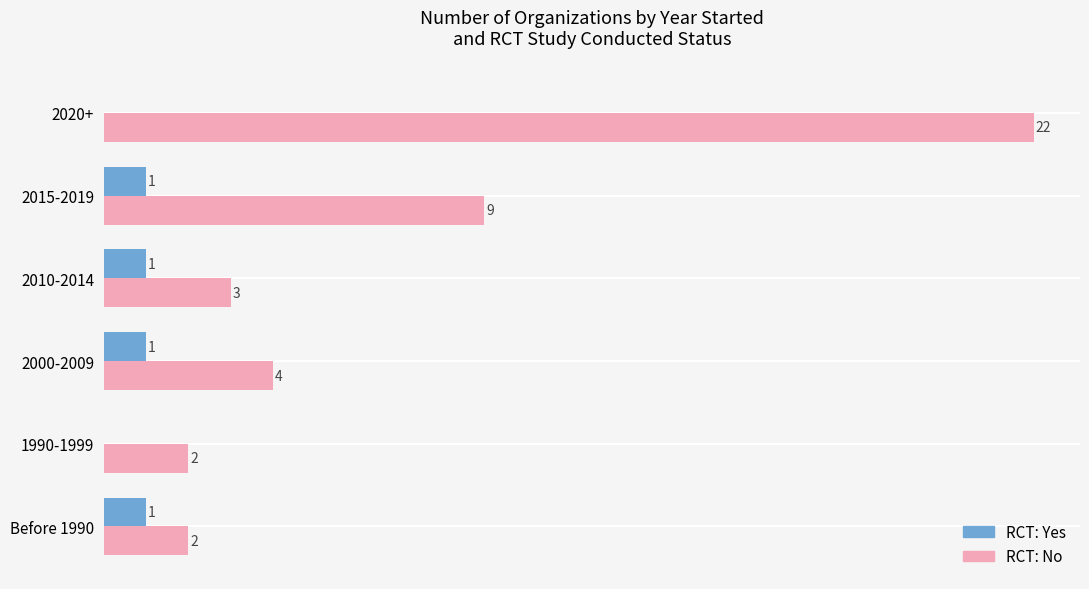

Which series has the largest total across all categories?

RCT: No